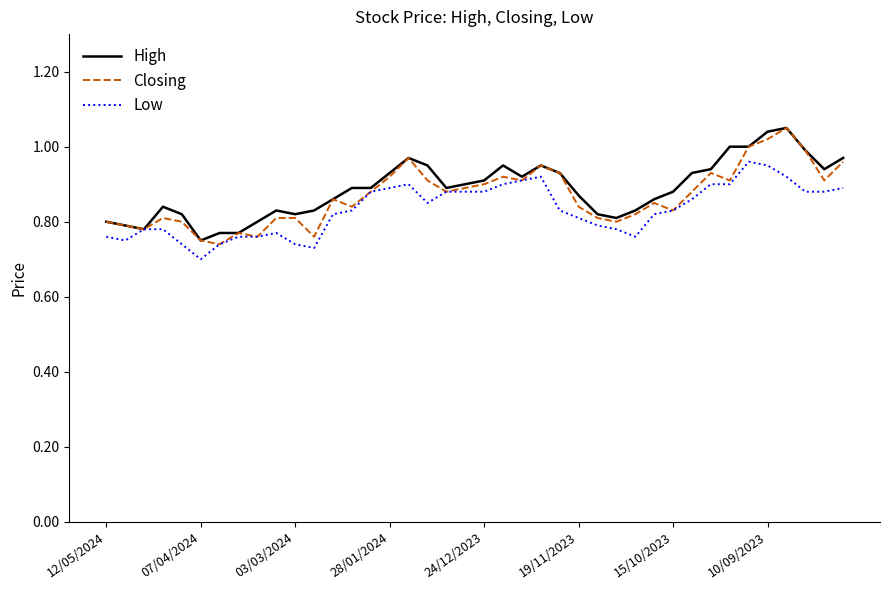

What are all the series names shown in the legend?

High, Closing, Low